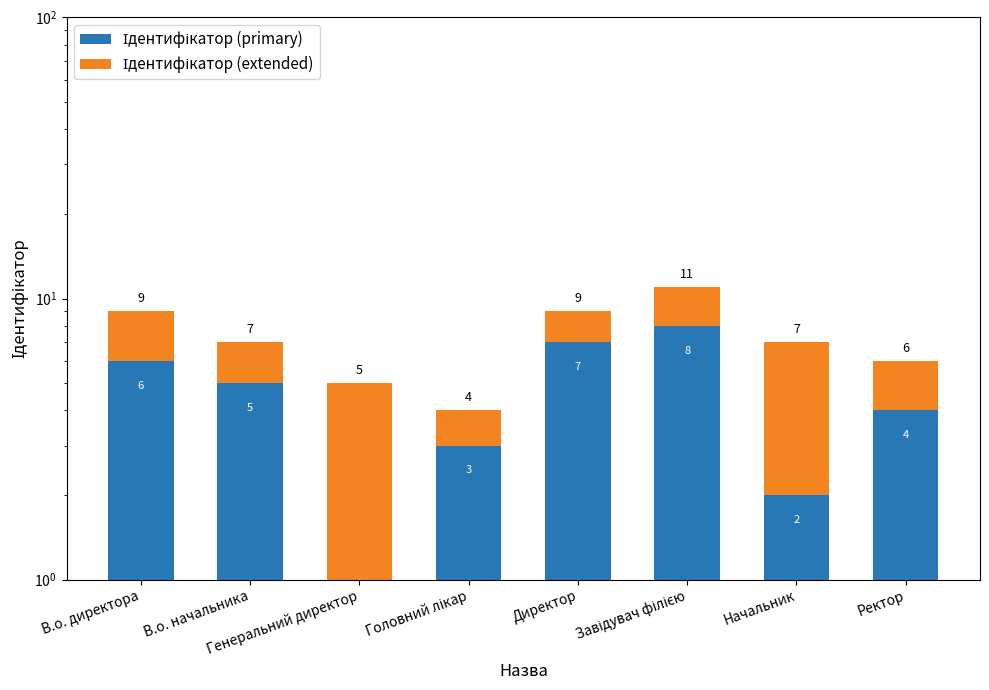

The Ідентифікатор (primary) series shows 6 at В.о. директора. True or false?

True